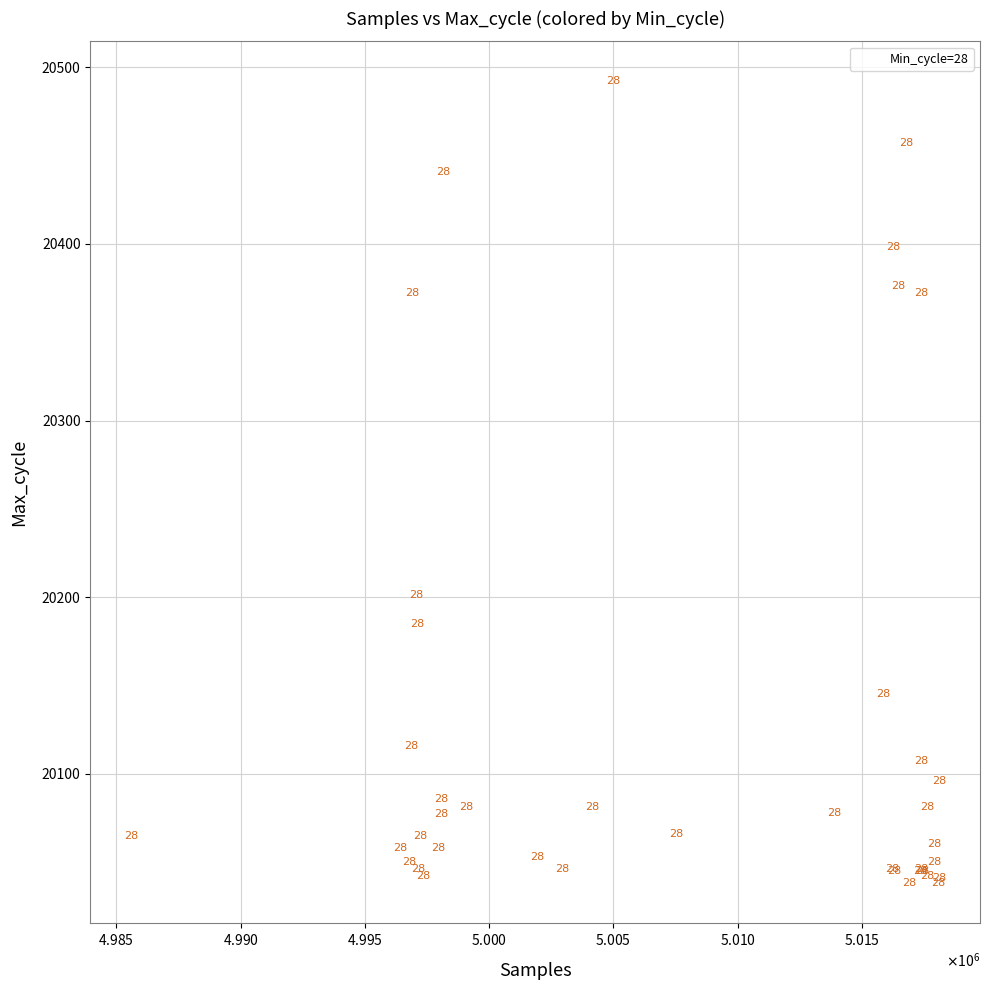

What Y value in the scatter plot is closest to 20265?

20201